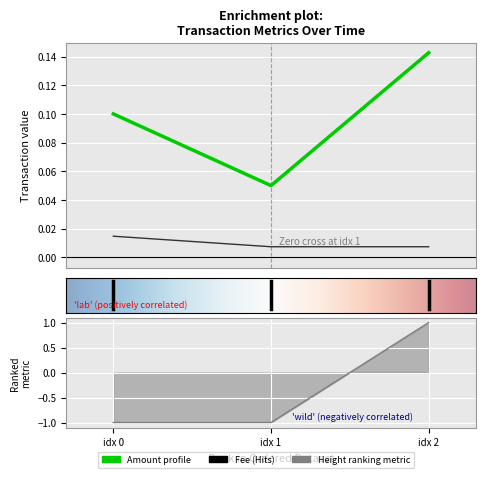

What is the maximum value shown in the chart?

1.0